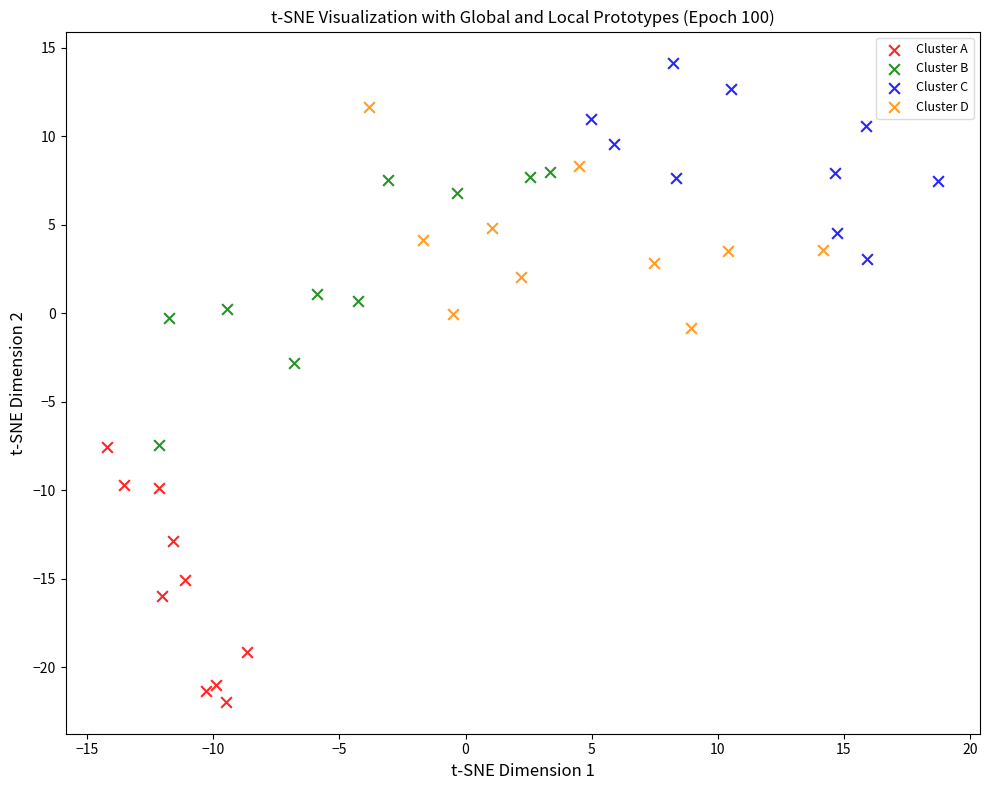

Which series has the widest spread of Y values?

Cluster B